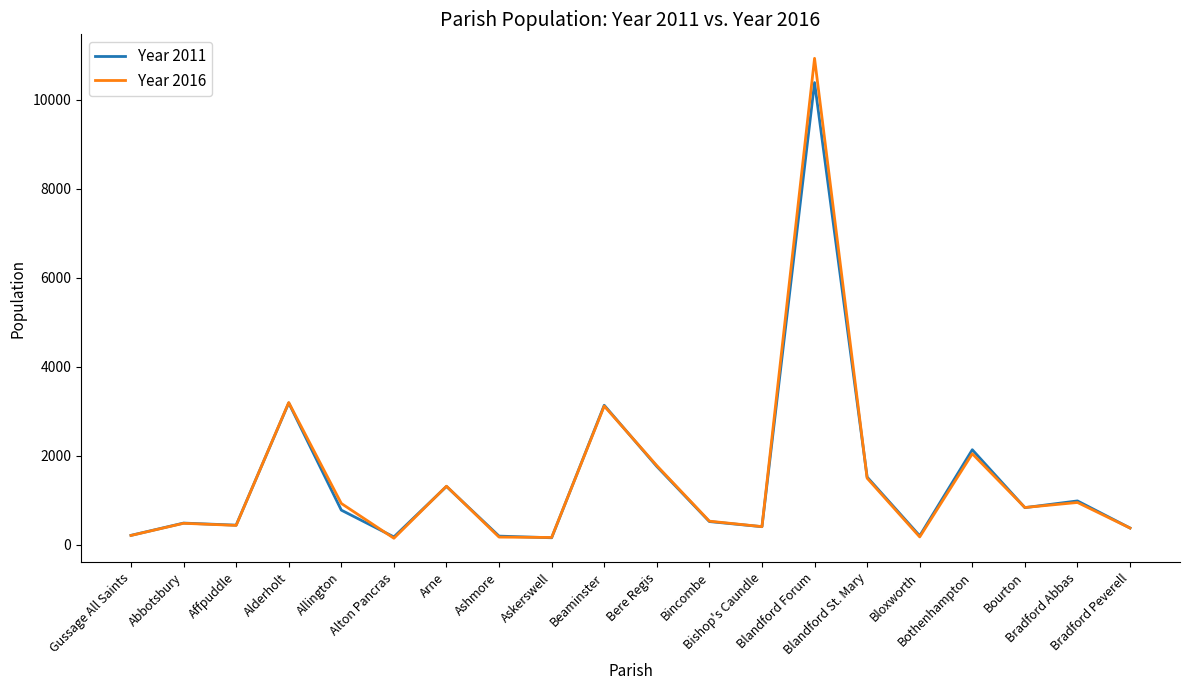

What is the greatest value displayed?

10927